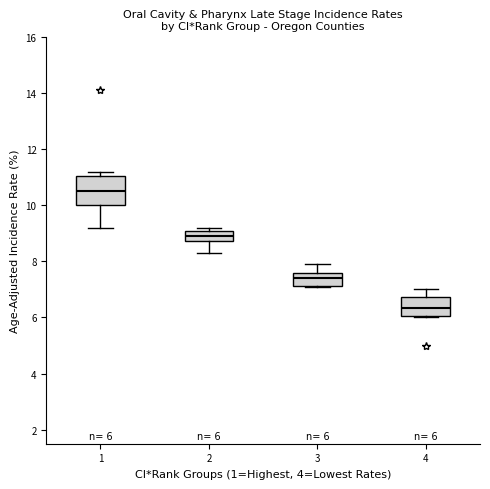

Which box has the highest median line?

1